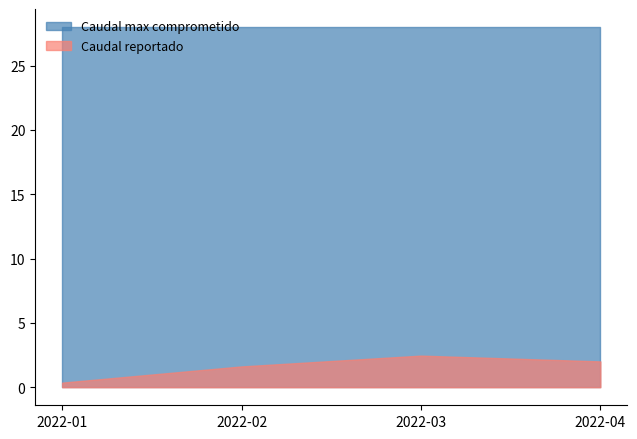

What is the average value of the Caudal max comprometido series?

28.0